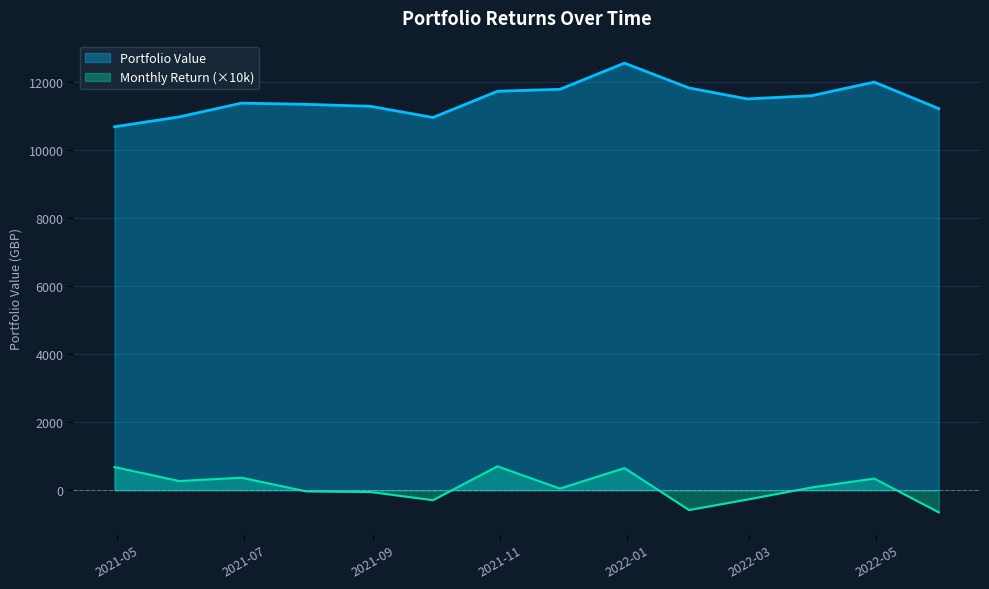

Reading left to right, extract all data points from this chart.

Portfolio Value: 10682.4	10972.2	11378.0	11342.1	11284.7	10956.0	11726.8	11784.8	12553.3	11823.9	11501.2	11597.4	11996.1	11216.5
Monthly Return: 682.4	271.3	369.8	-31.6	-50.7	-291.2	703.5	49.5	652.0	-581.0	-273.0	83.7	343.8	-649.8